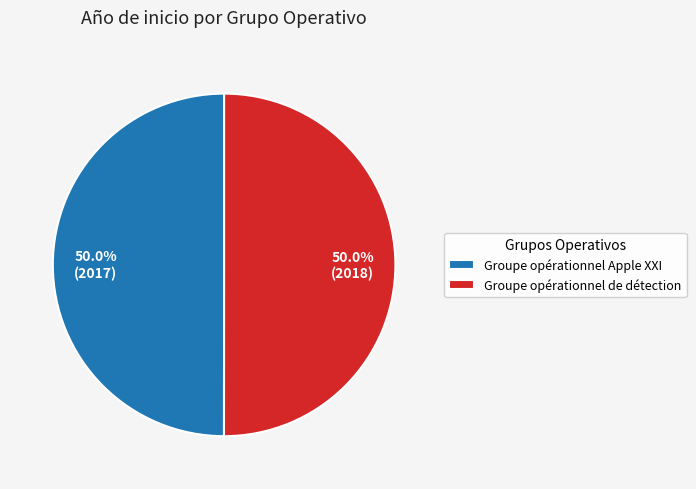

How many segments does this pie chart have?

2